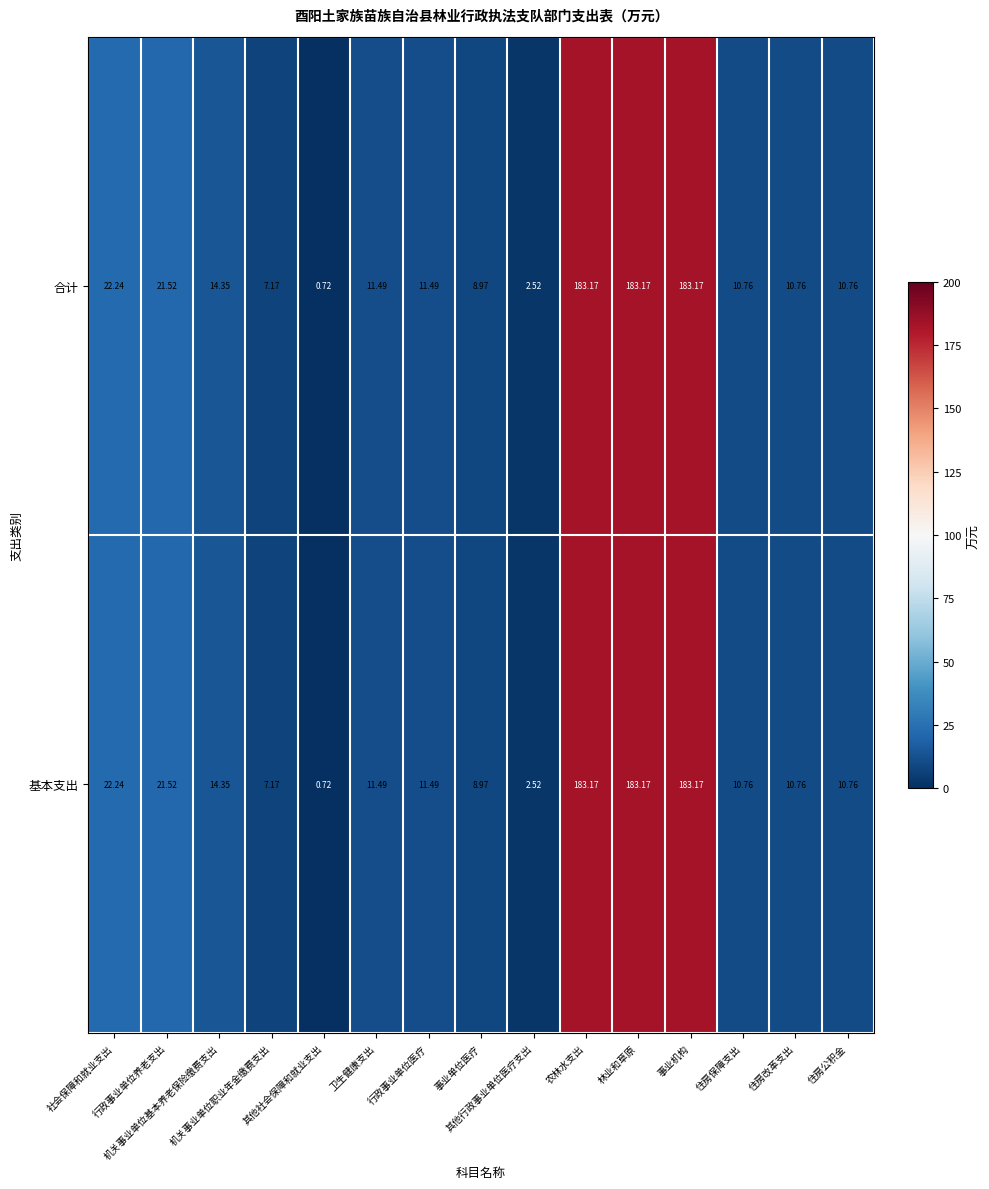

Rank the series at 住房公积金 from highest to lowest value.

合计, 基本支出